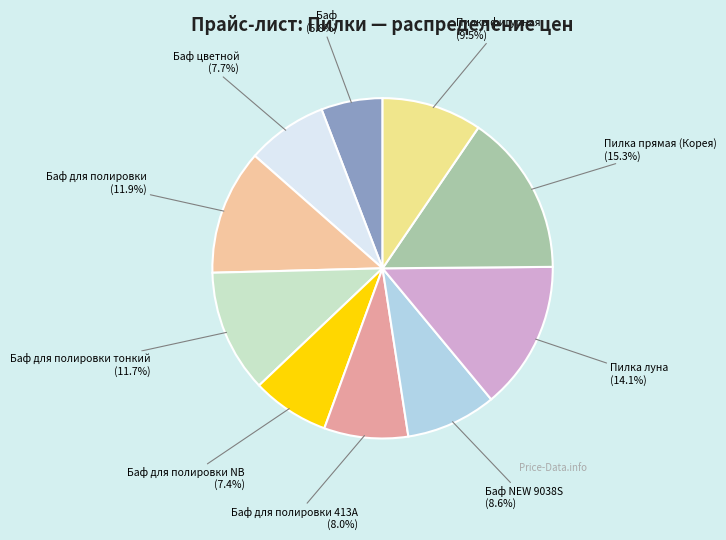

What is the smallest slice in the pie chart?

Баф